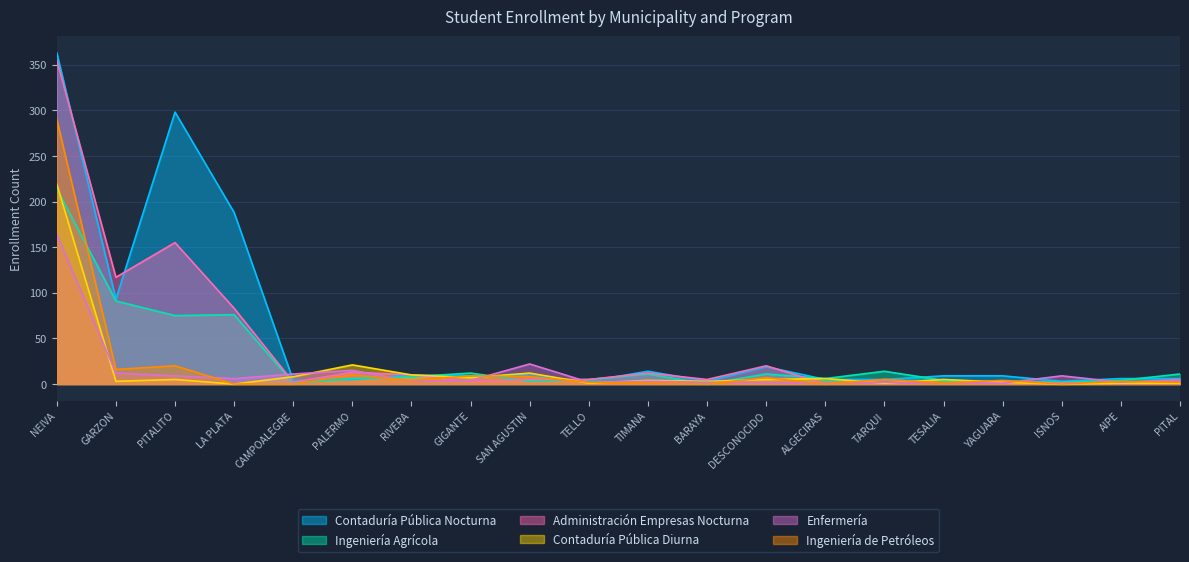

Between PITAL and RIVERA, which is larger?

RIVERA